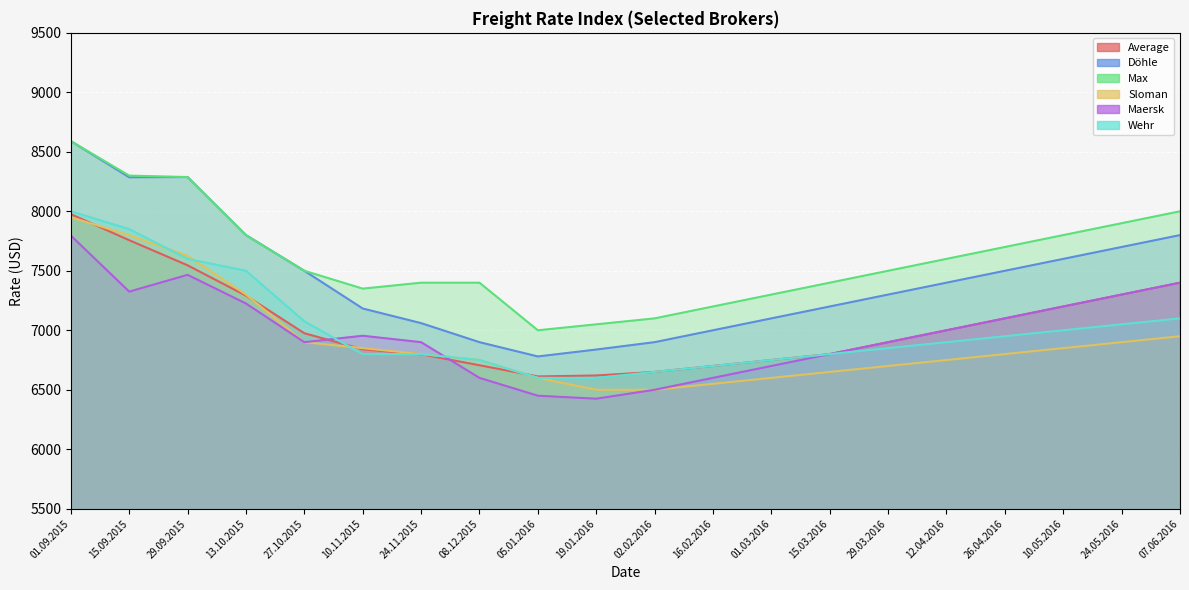

What is the label of the 20th point from the left?

07.06.2016